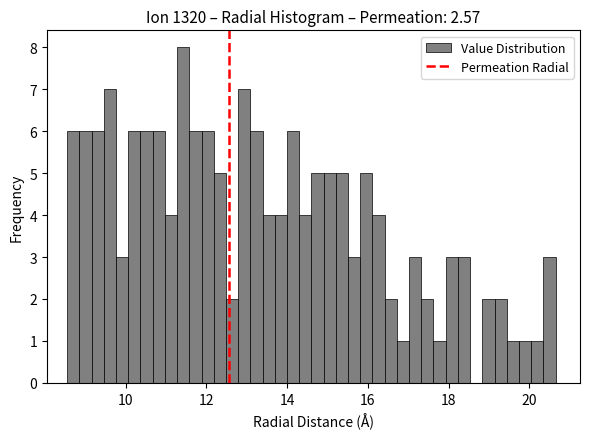

Read against the x-axis, roughly where is the centre of the tallest bar?

11.4